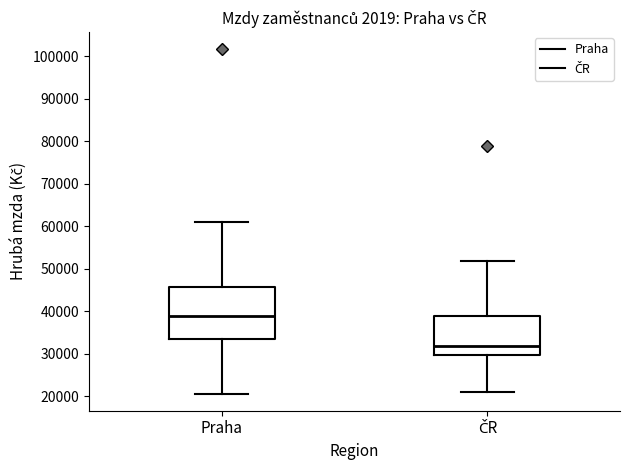

Which box's median line is the highest?

Praha